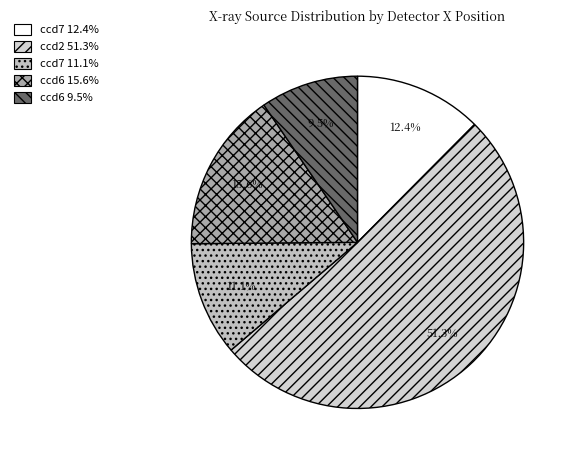

Count the number of slices in the pie.

5